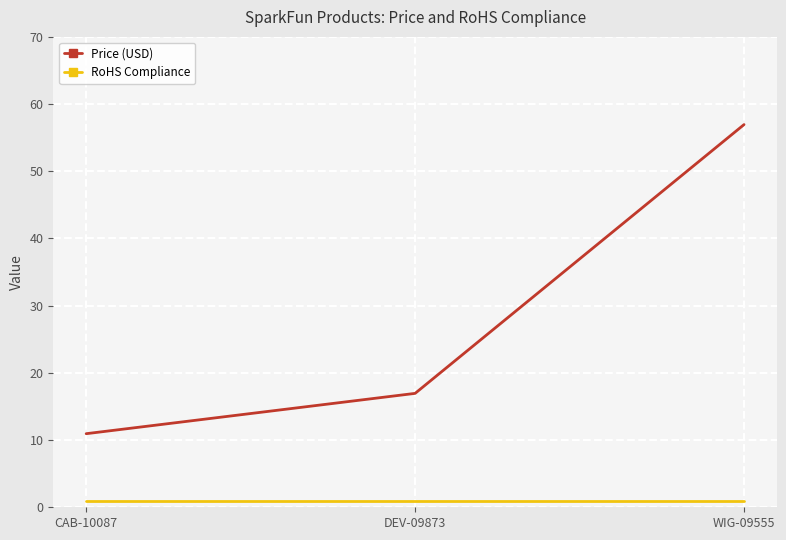

Rank the series by their maximum value, from highest to lowest.

Price (USD), RoHS Compliance